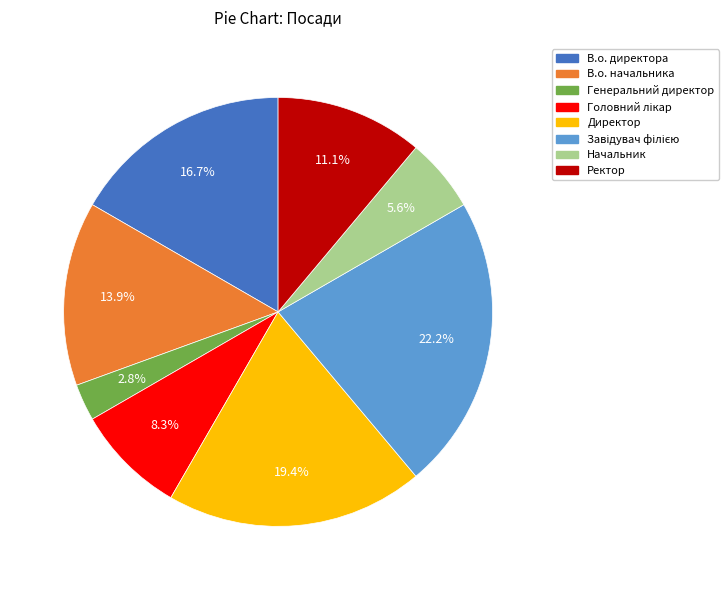

What percentage is the В.о. директора slice, to the nearest percent?

17%